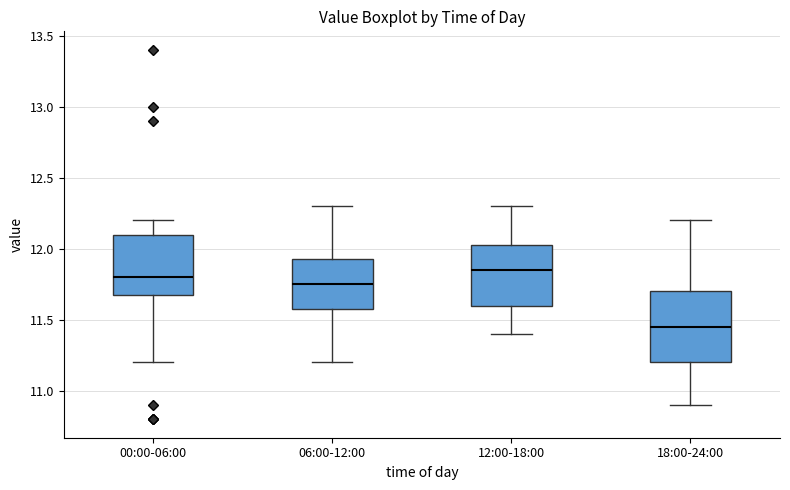

Which box has the highest median line?

12:00-18:00